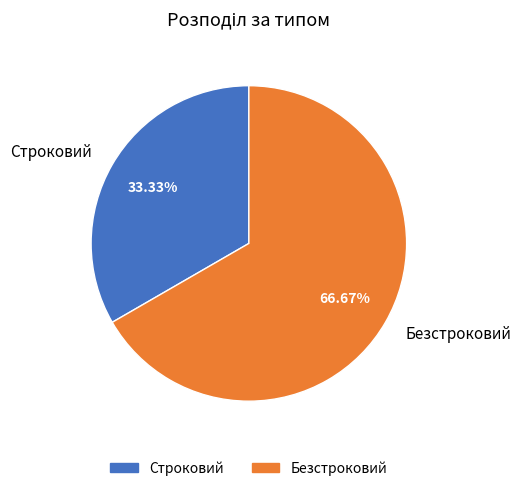

Does any single category account for the majority?

Yes